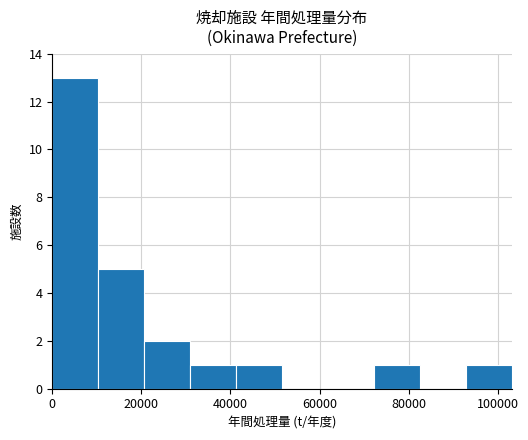

Reading left to right, list every bar in this chart as the range it spans on the x-axis followed by its height. Neither the bar edges nor the heights are printed on the chart, so give them approximately, as read against the axes.

0 to 10000: 13
10000 to 20000: 5
20000 to 30000: 2
30000 to 42000: 1
42000 to 52000: 1
52000 to 62000: 0
62000 to 72000: 0
72000 to 82000: 1
82000 to 92000: 0
92000 to 104000: 1